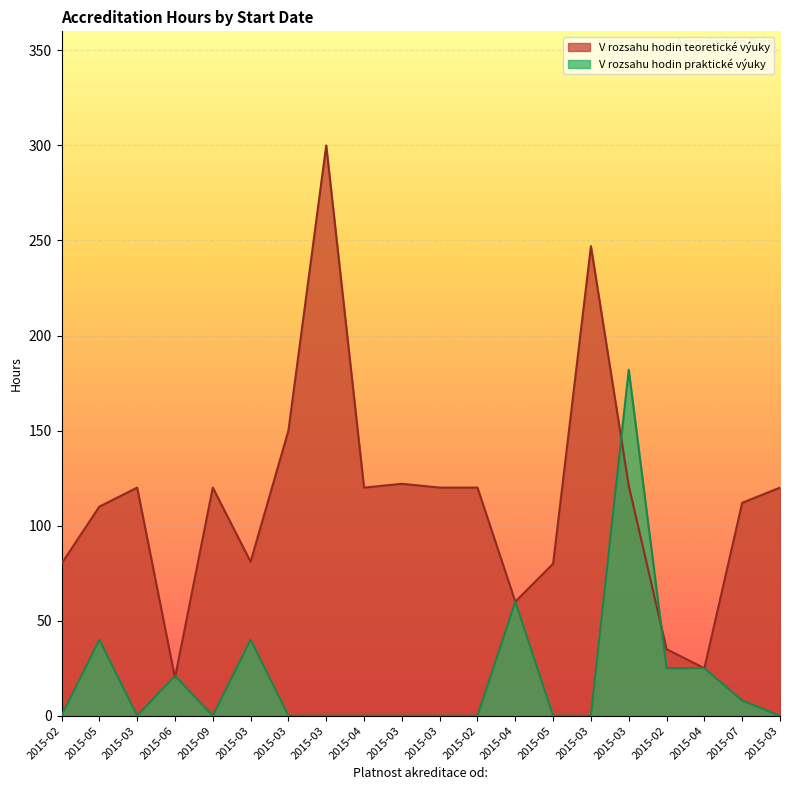

How many interior local valleys does the V rozsahu hodin praktické výuky series have?

2